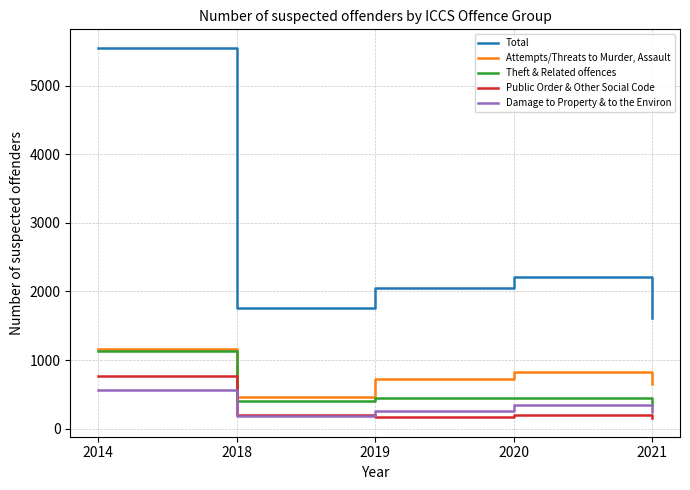

Which series changed the most between 2018 and 2020?

Total